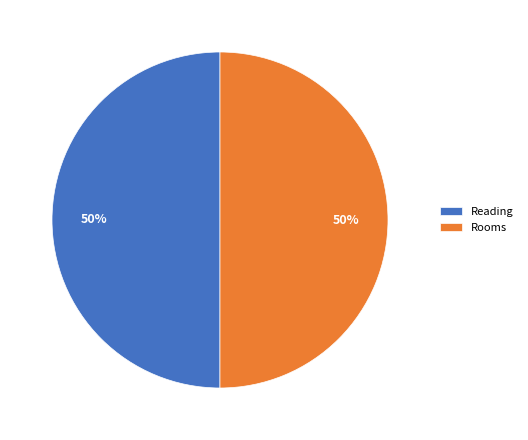

Is it true that Reading is 50% of the pie?

True